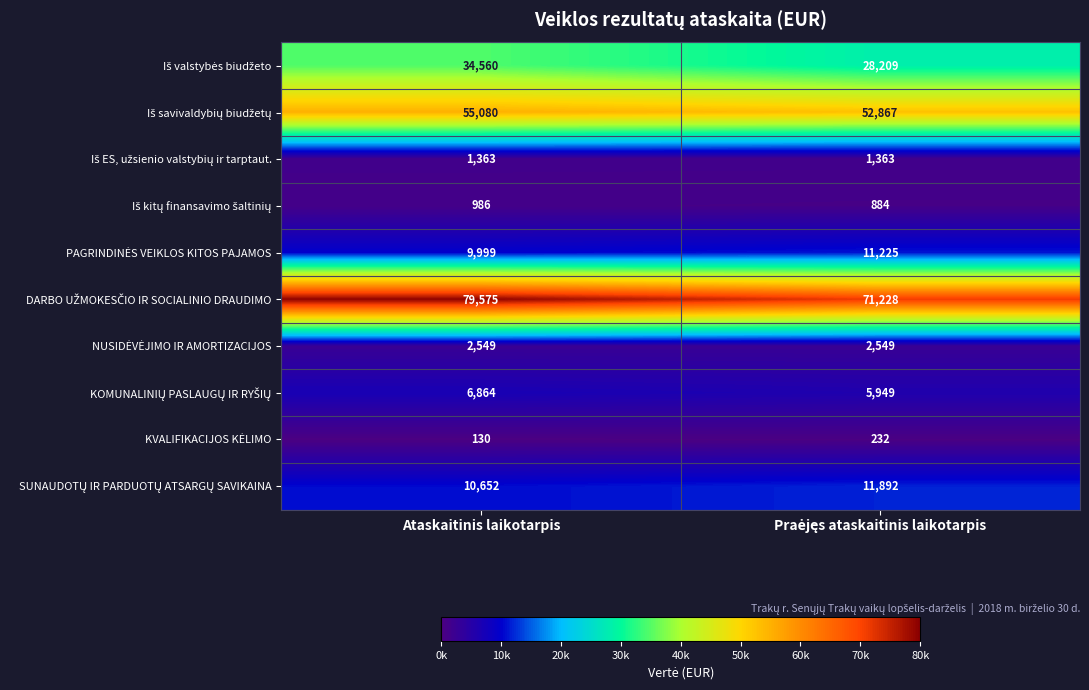

Count the number of data series in this chart.

10